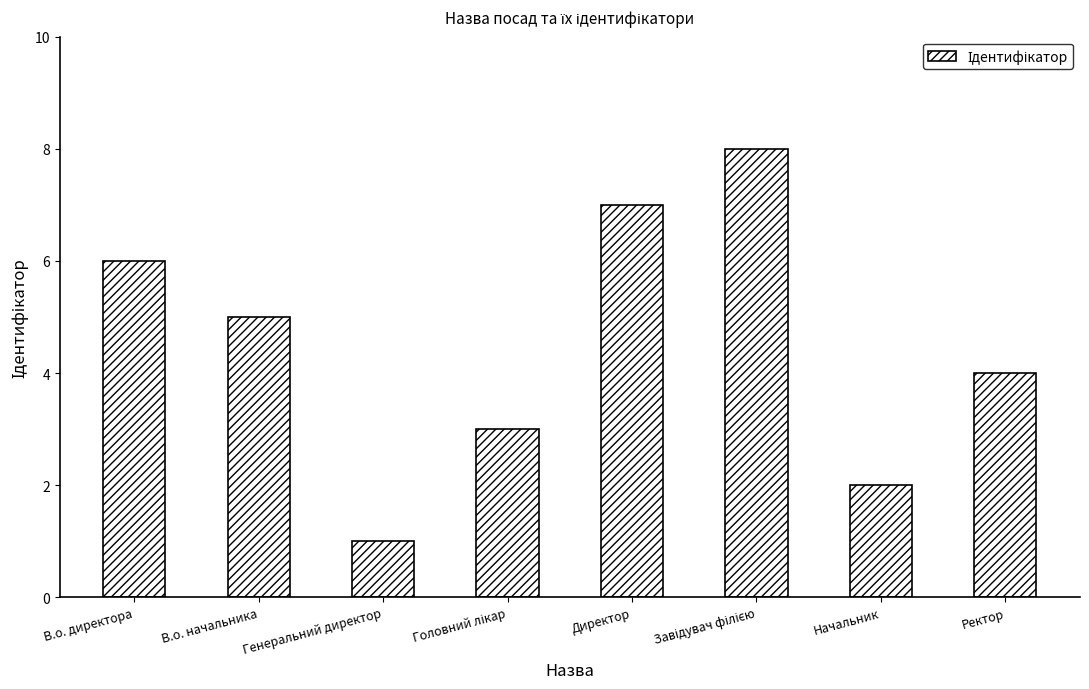

How many values are below 5?

4